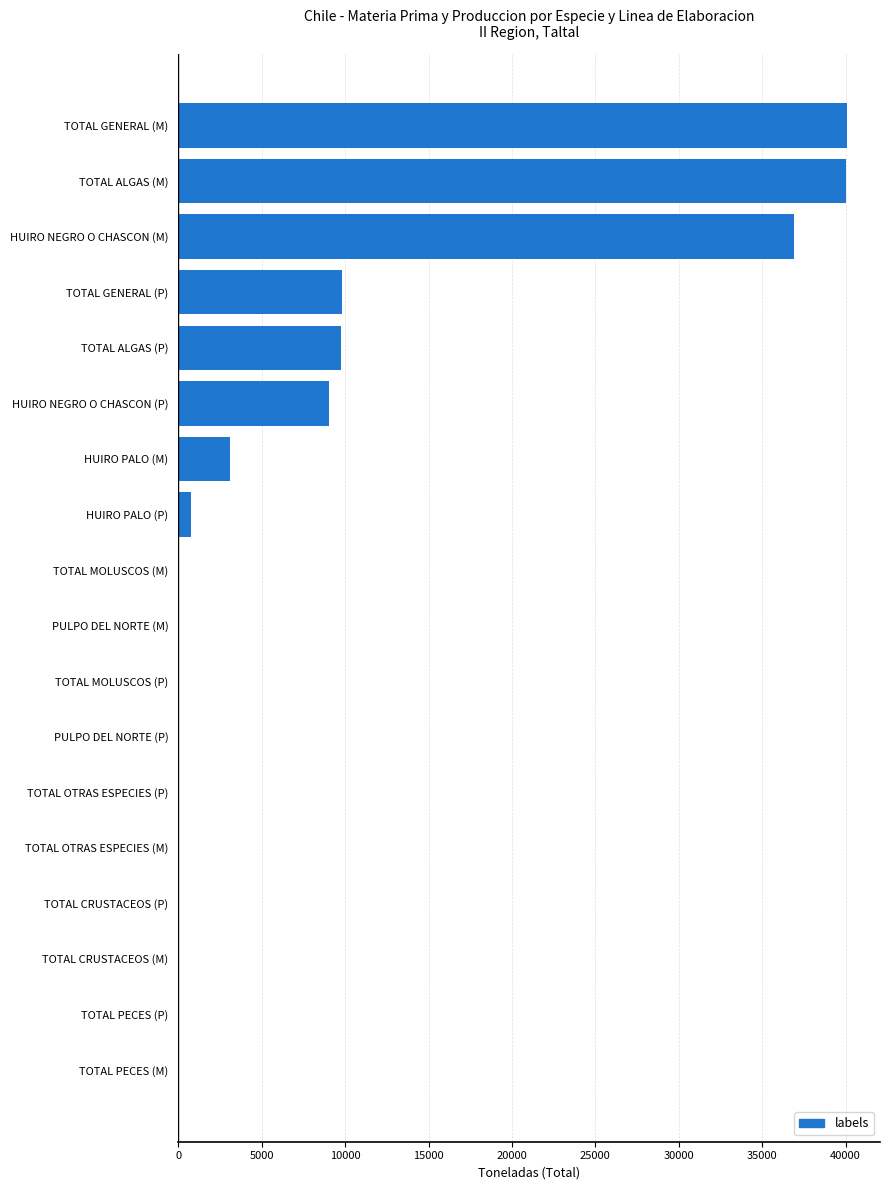

What is the change in value from TOTAL GENERAL (P) to TOTAL GENERAL (M)?

+30259